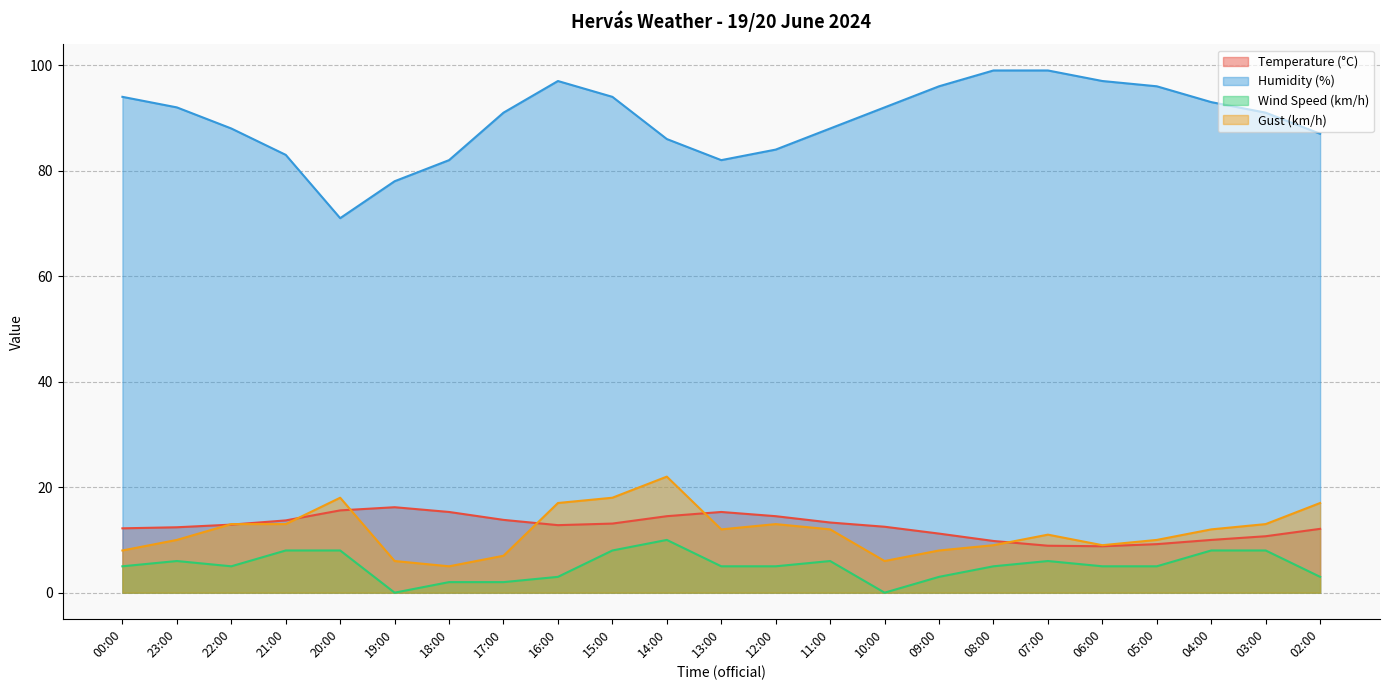

How many categories are shown in the chart?

23